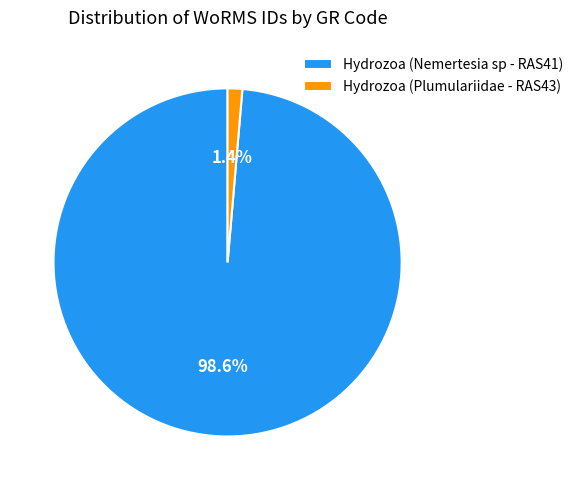

Does Hydrozoa (Nemertesia sp - RAS41) account for over 50% of the chart?

Yes